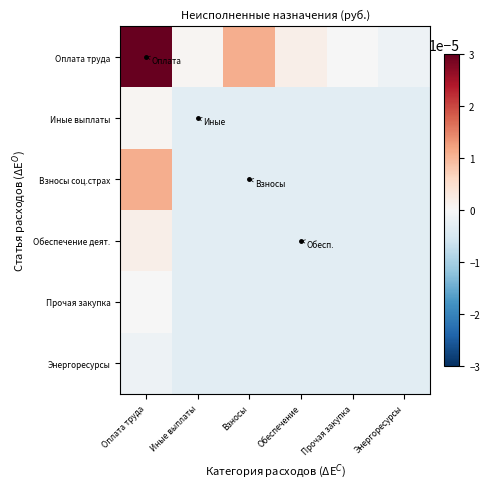

Which series has the widest spread of values?

Оплата труда